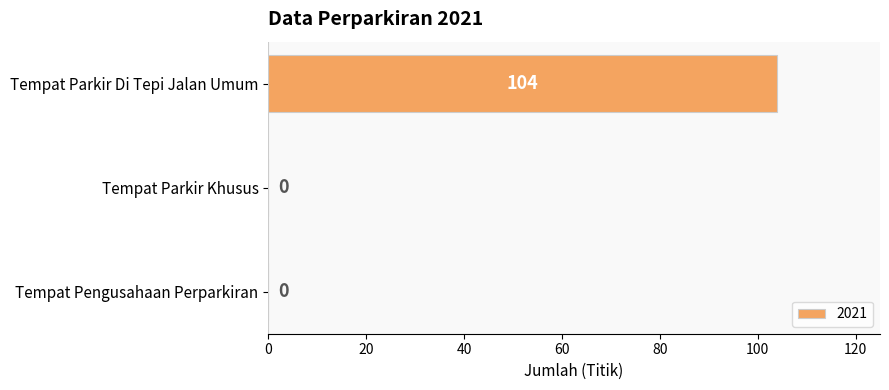

What is the sum of the values at Tempat Parkir Di Tepi Jalan Umum and Tempat Pengusahaan Perparkiran?

104